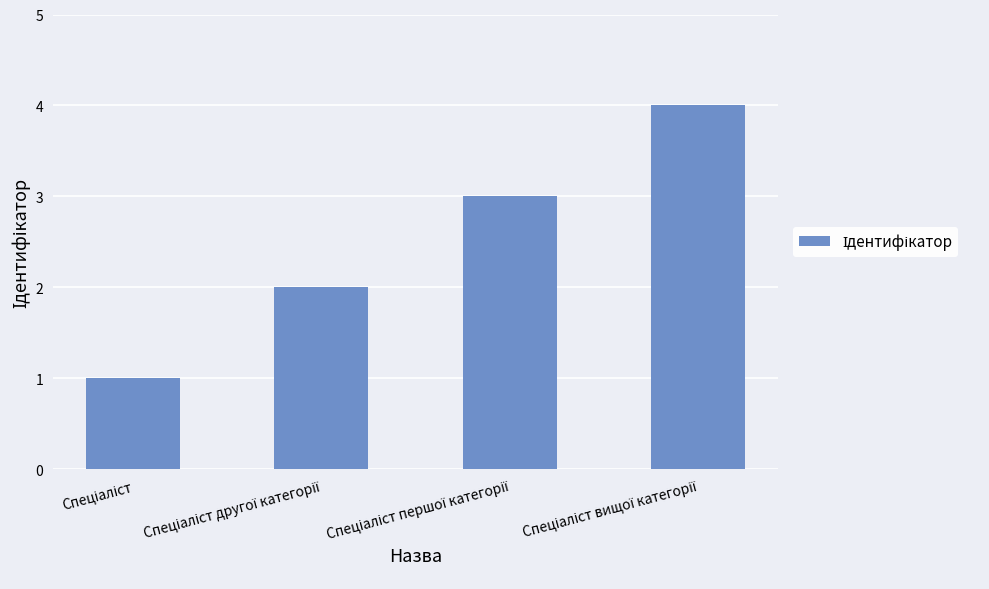

What is the sum of all values?

10